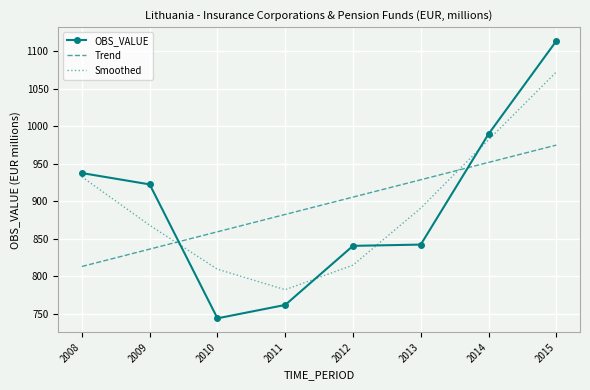

Between which two adjacent categories do Smoothed and OBS_VALUE first intersect?

2009 and 2010